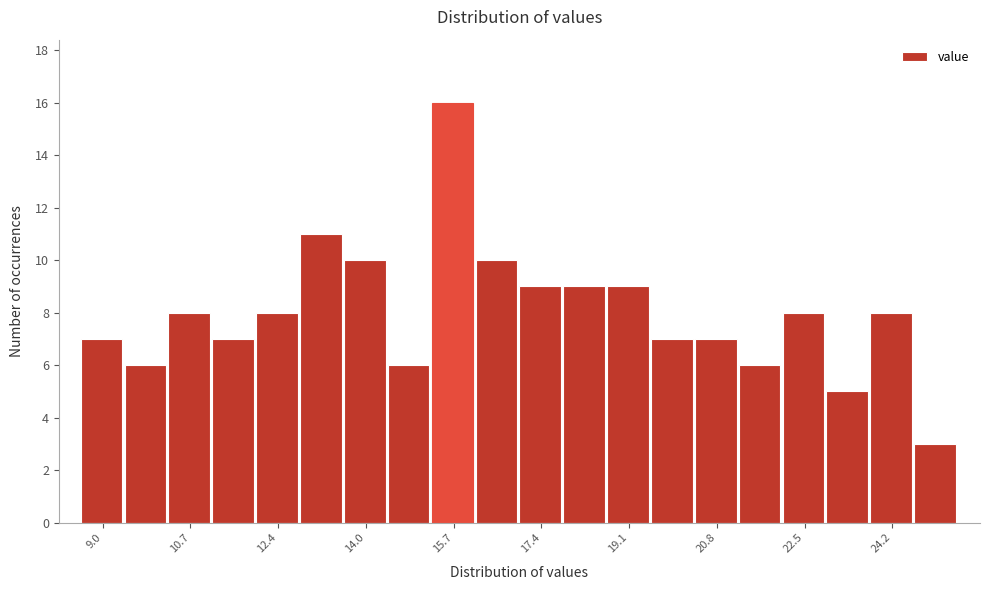

Over which range of the x-axis is the bar tallest?

15.4 to 16.2